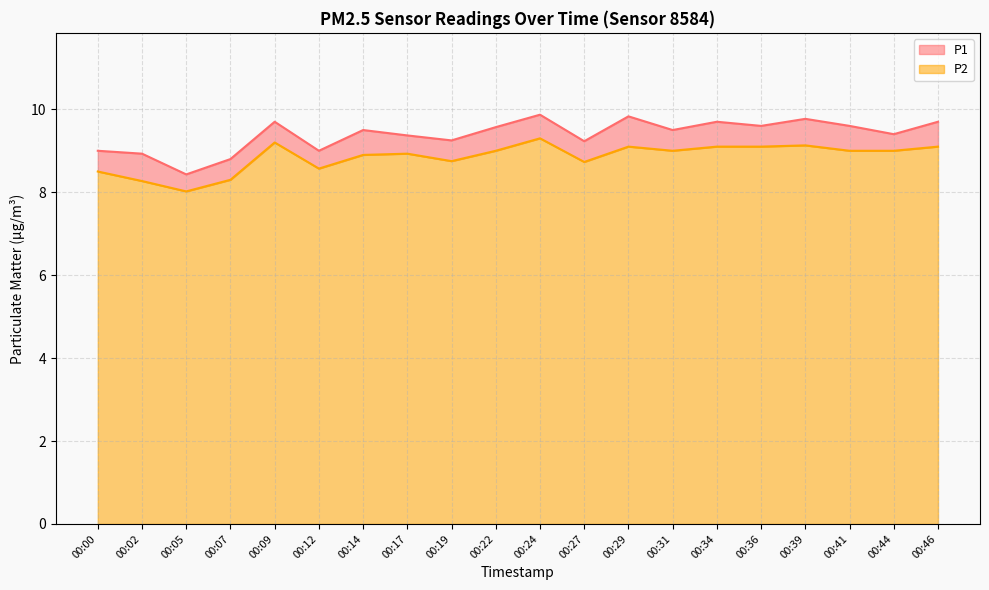

What is the difference between the second highest and minimum values in the P2 series?

1.2